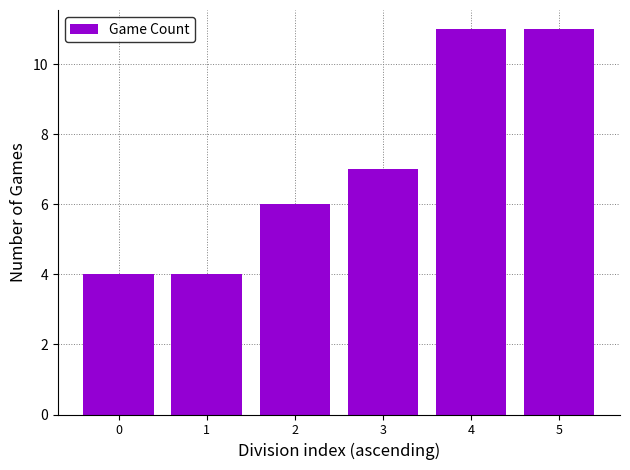

What is the maximum value shown in the chart?

11